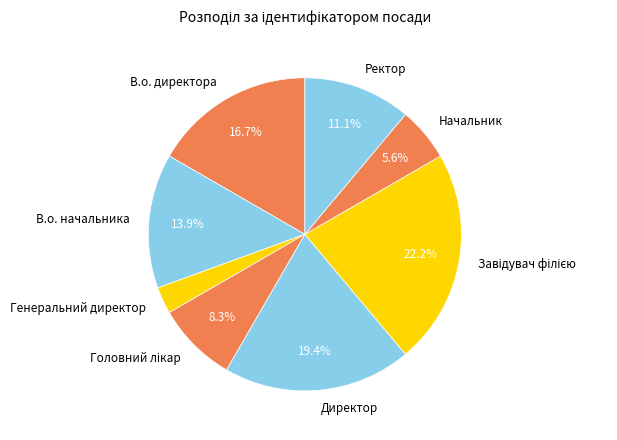

Does any single category account for the majority?

No